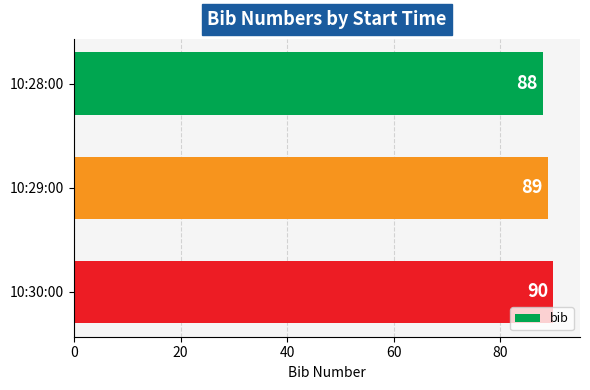

Reading top to bottom, what are all the values shown in this chart?

88	89	90